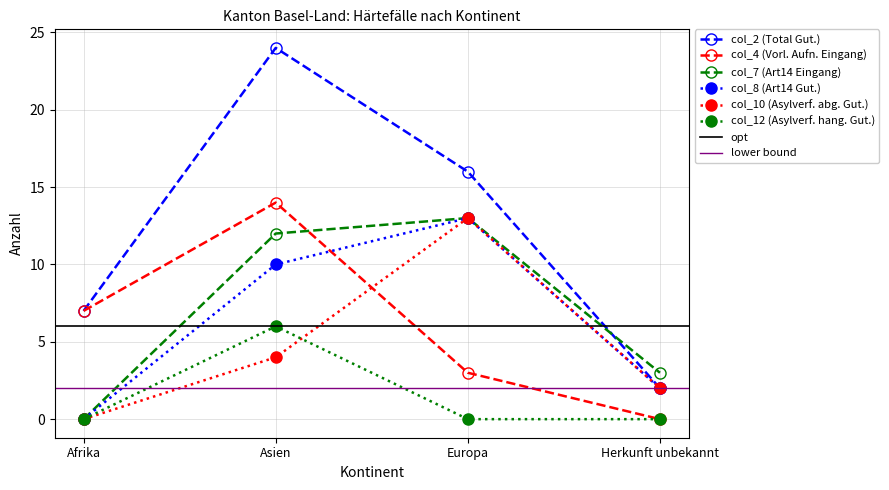

Between Asien and Herkunft unbekannt, which series saw the biggest shift?

col_2 (Total Gut.)